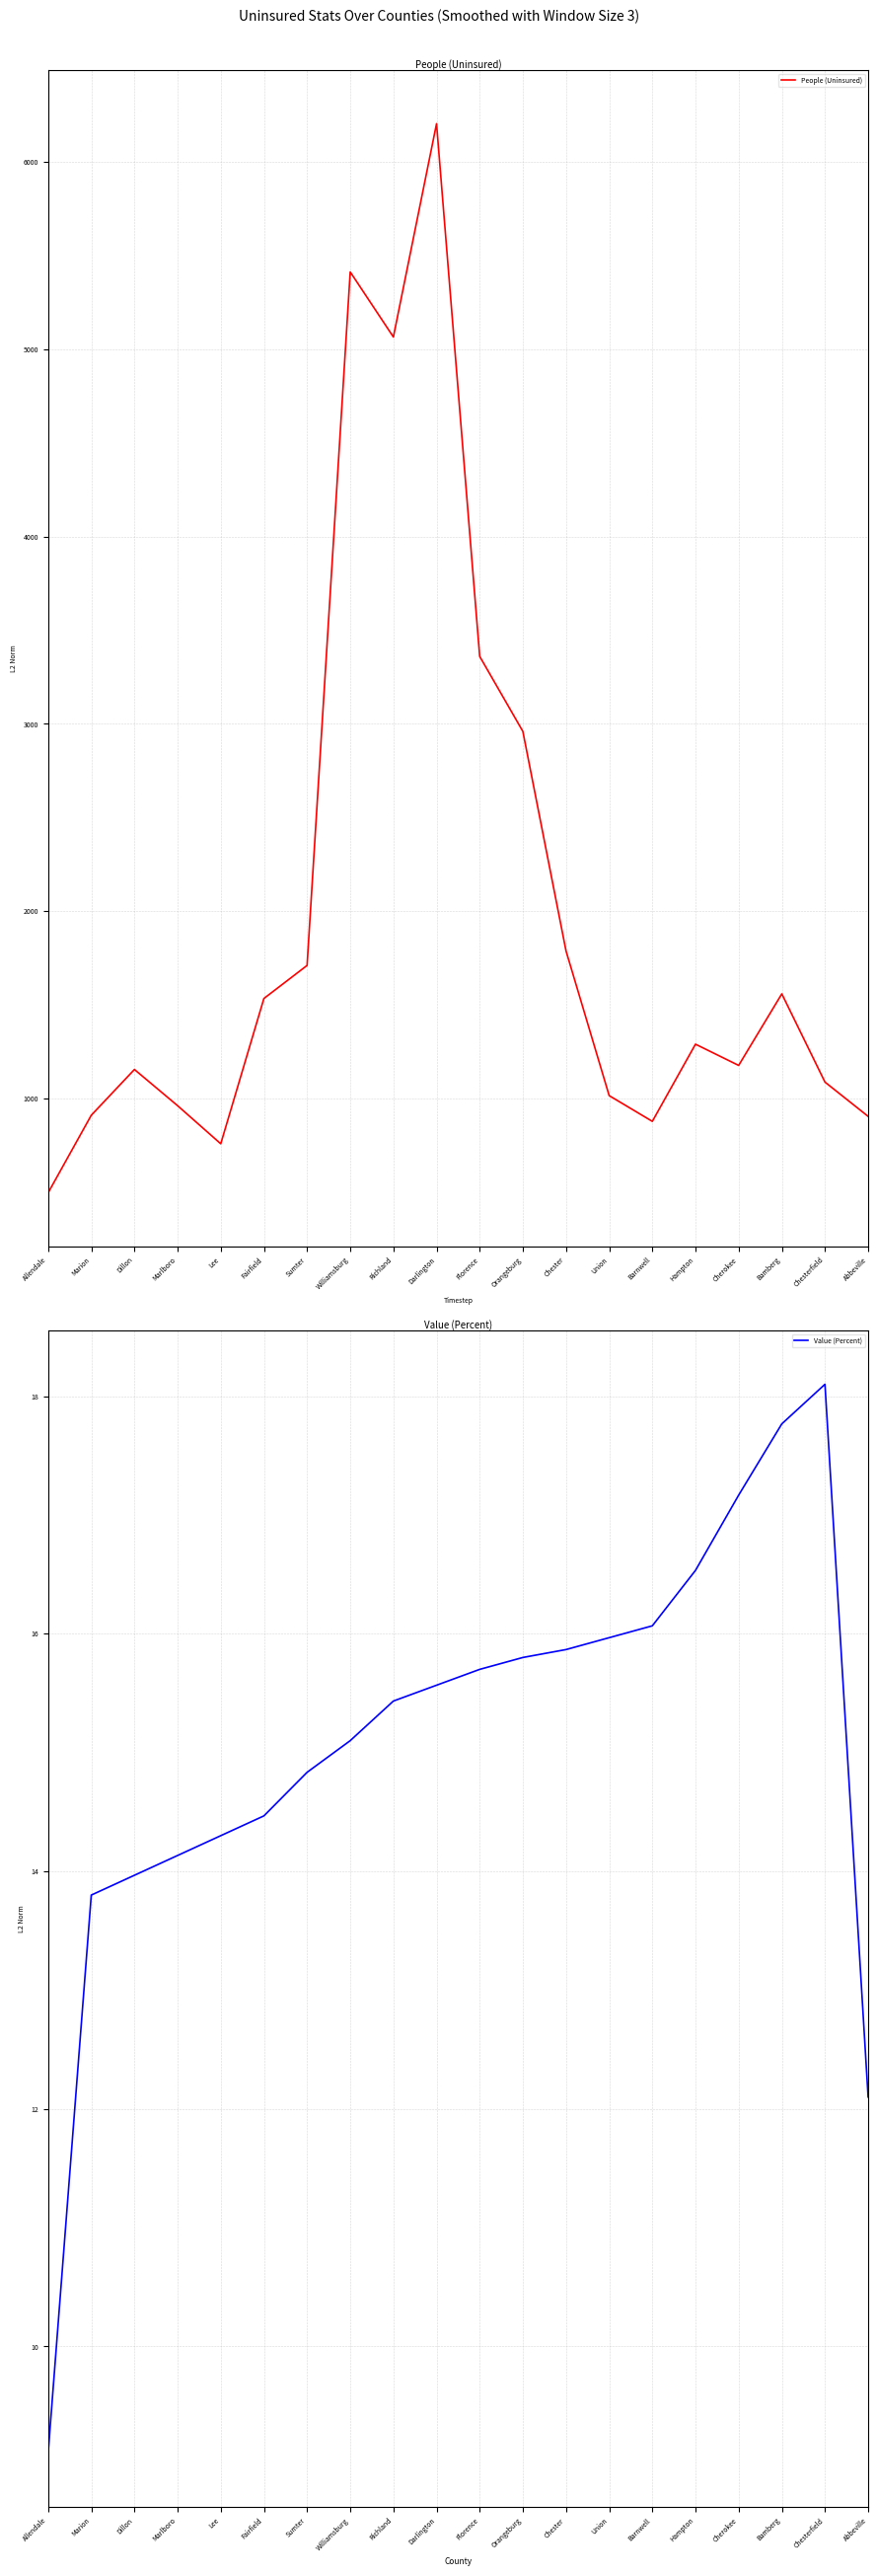

Where is the first local maximum for Value (Percent)?

Chesterfield